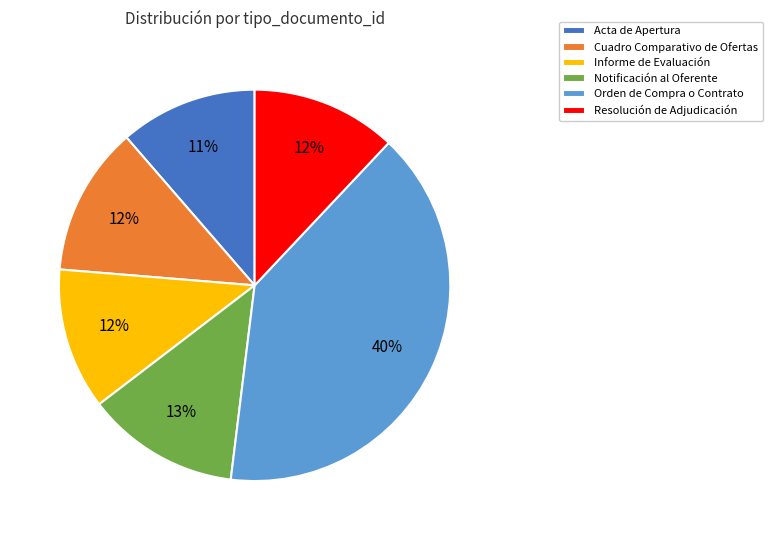

Which has a higher value, Informe de Evaluación or Notificación al Oferente?

Notificación al Oferente